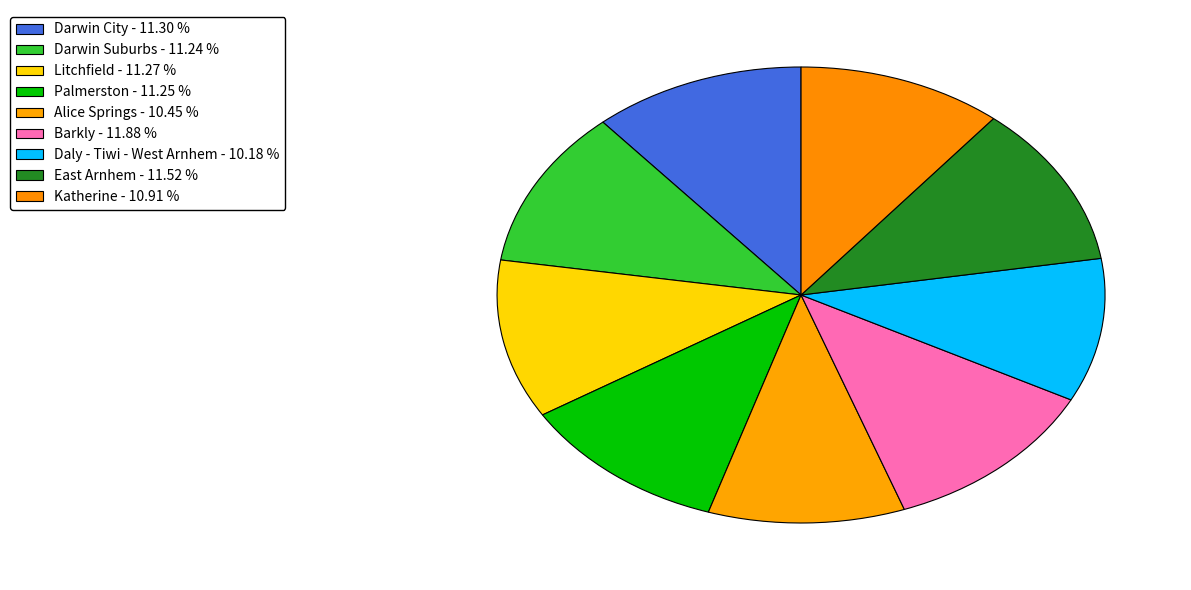

Count the number of slices in the pie.

9